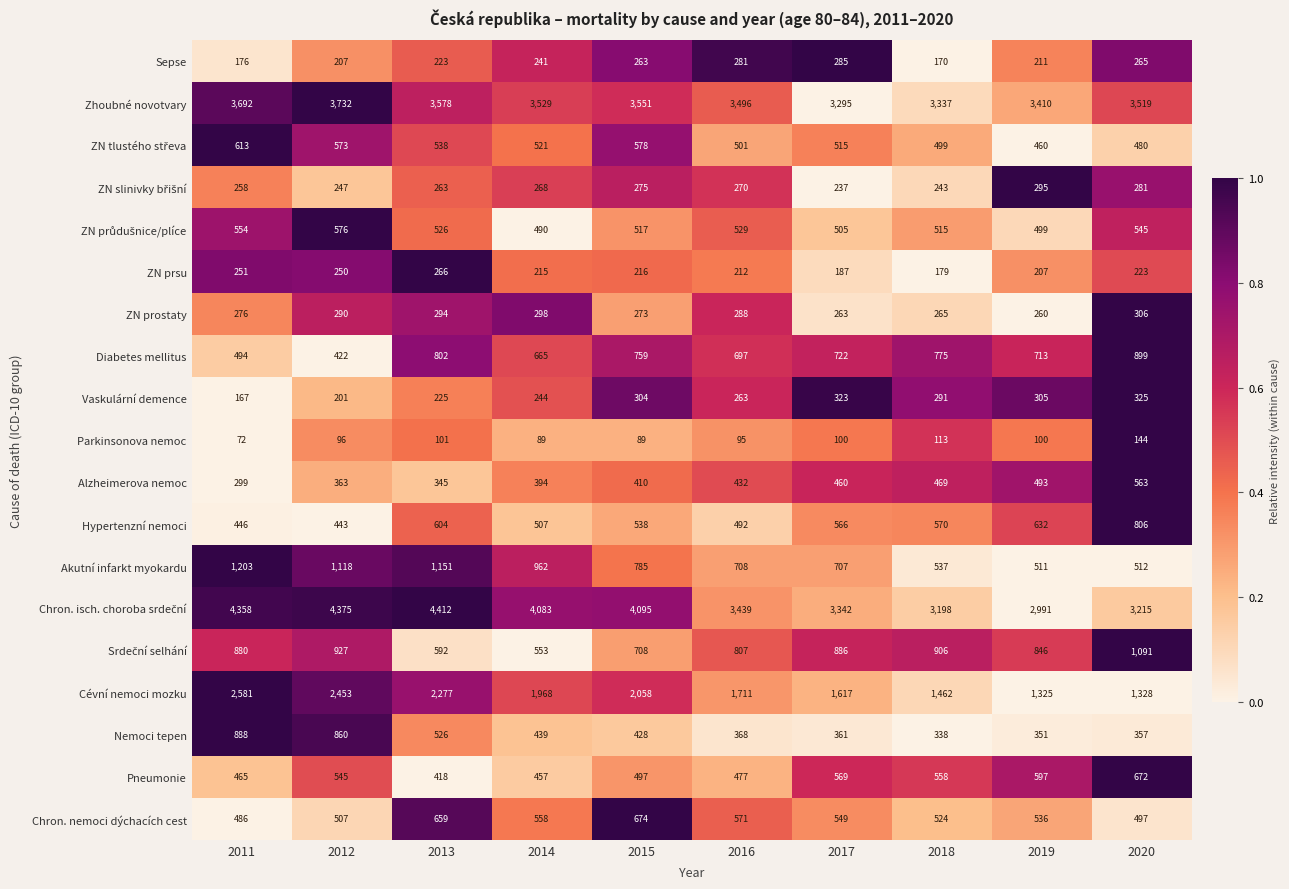

Is it true that Hypertenzní nemoci equals 507 at 2014?

True